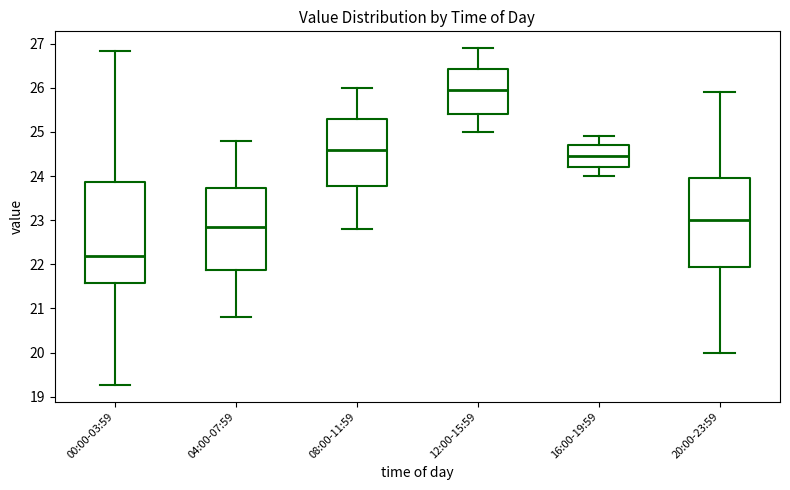

Where does the lower whisker of the box for 00:00-03:59 end on the y-axis? The values are not printed on the chart, so give them approximately, as read against the axis.

19.3